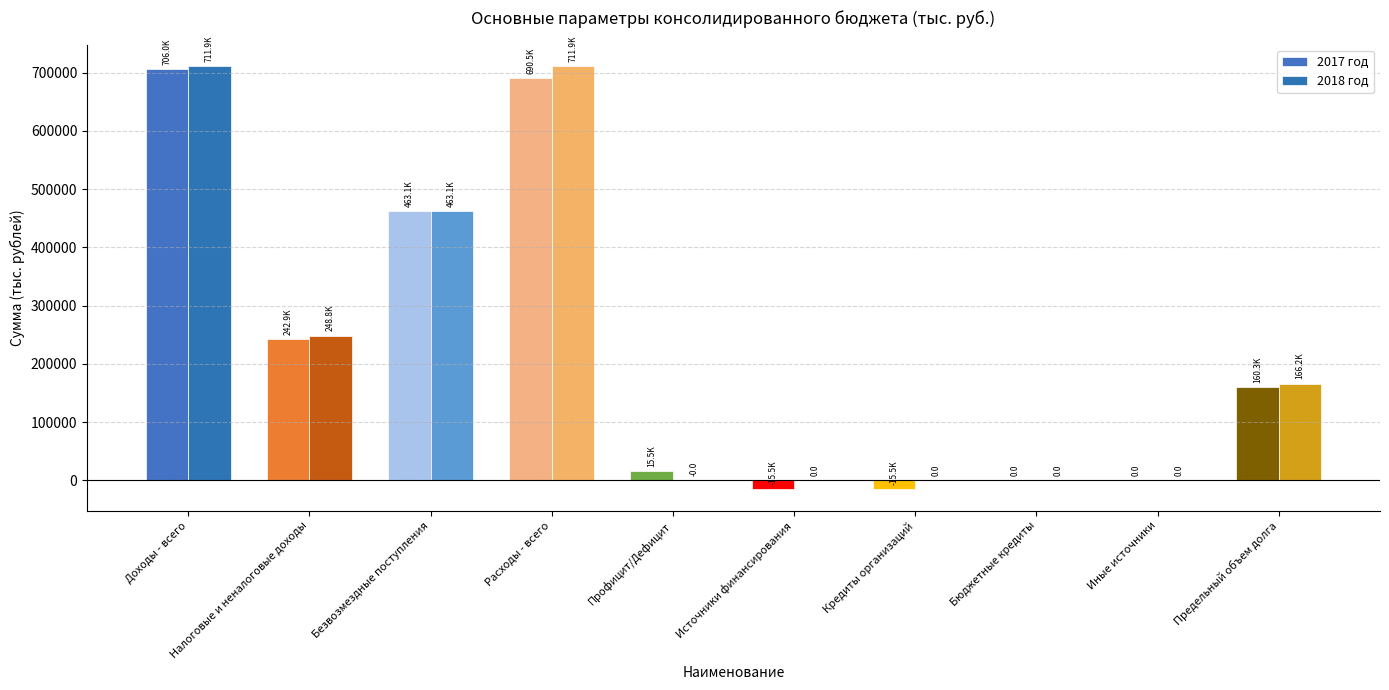

What is the difference between the second highest and second lowest values in the 2017 год series?

705966.5